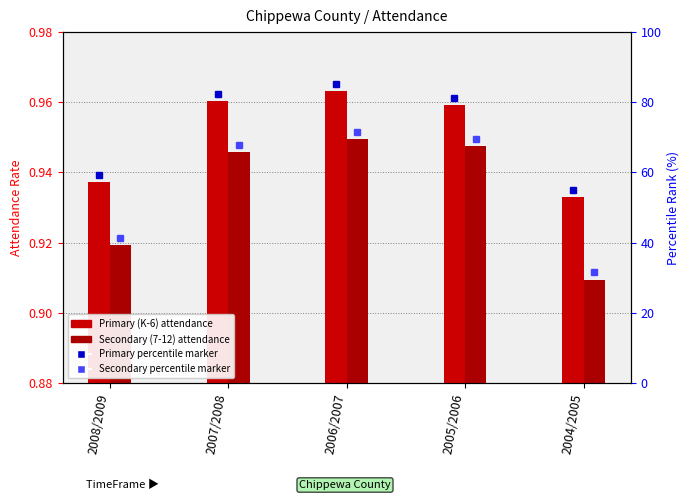

Between 2007/2008 and 2005/2006, which series saw the biggest shift?

Secondary (7-12)